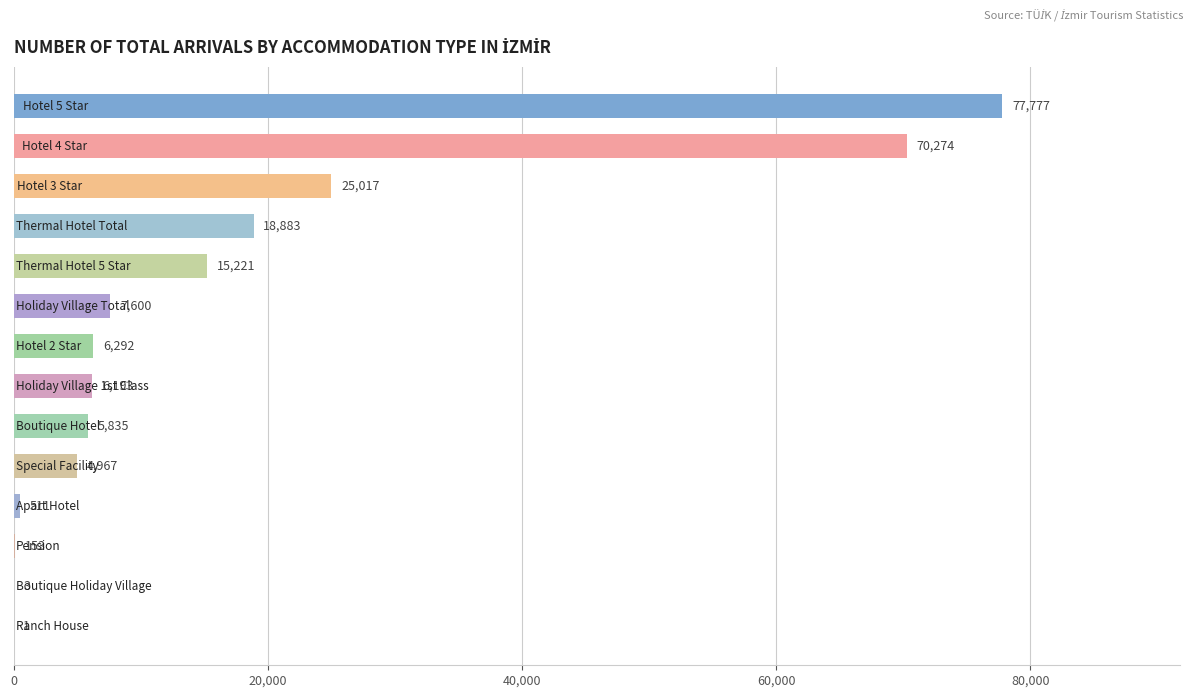

What is the sum of all values?

238727